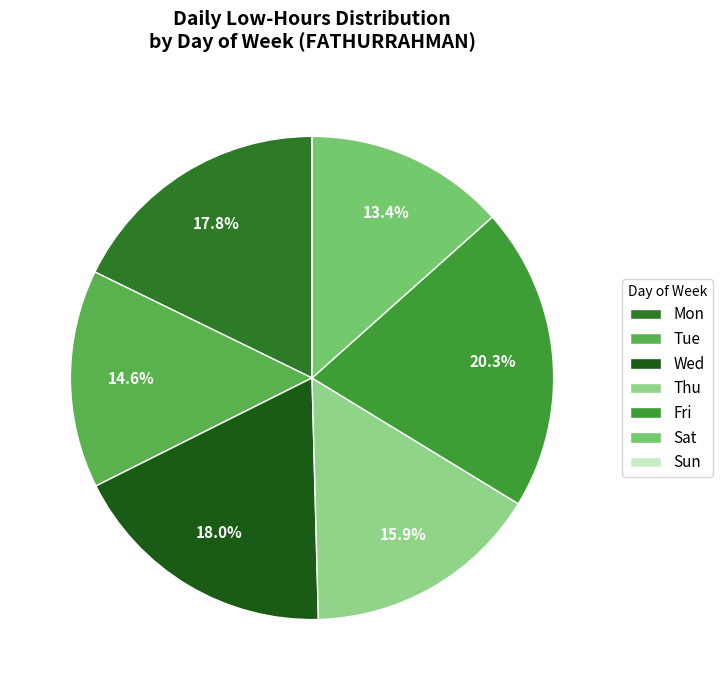

Which has a higher value, Sat or Sun?

Sat